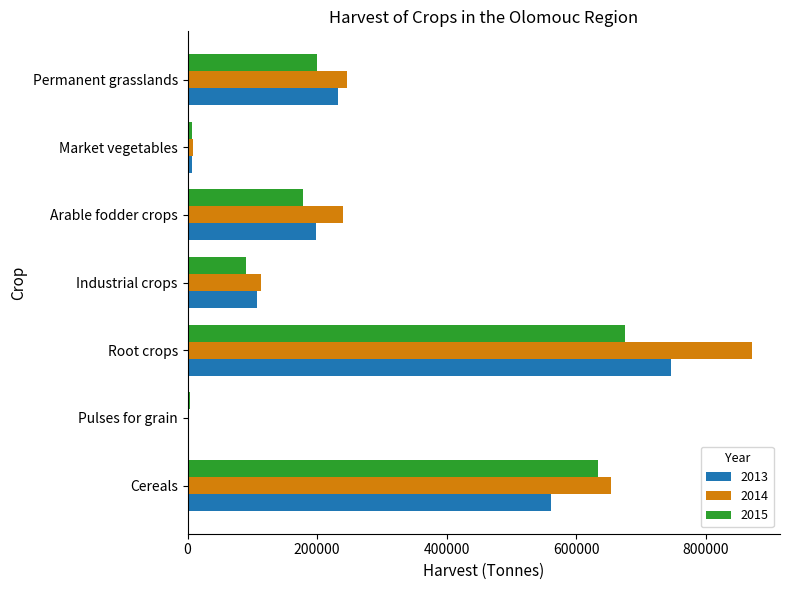

What is the sum of the 2015 values at Cereals and Industrial crops?

723188.0